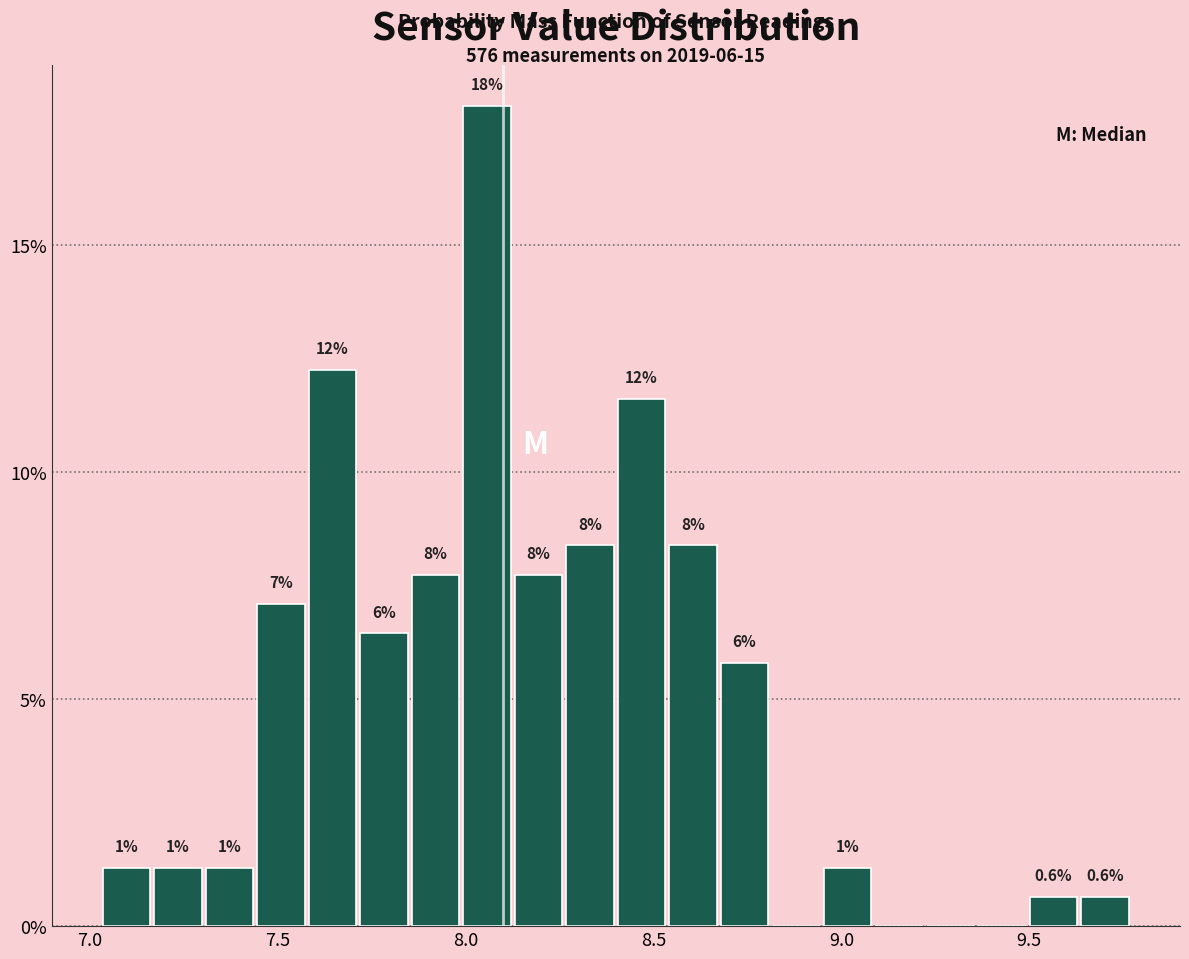

Read against the x-axis, roughly where is the centre of the tallest bar?

8.05